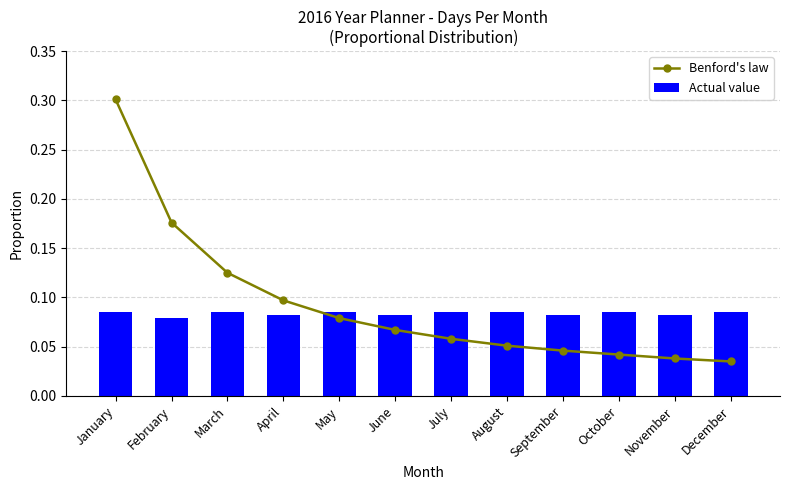

The Actual value series shows 0.1 at July. True or false?

True